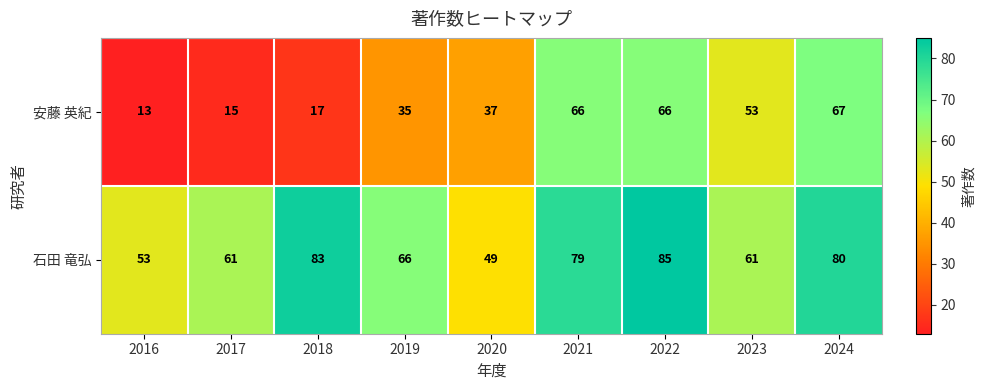

Reading left to right, extract all data points from this chart.

安藤 英紀: 2016=13	2017=15	2018=17	2019=35	2020=37	2021=66	2022=66	2023=53	2024=67
石田 竜弘: 2016=53	2017=61	2018=83	2019=66	2020=49	2021=79	2022=85	2023=61	2024=80